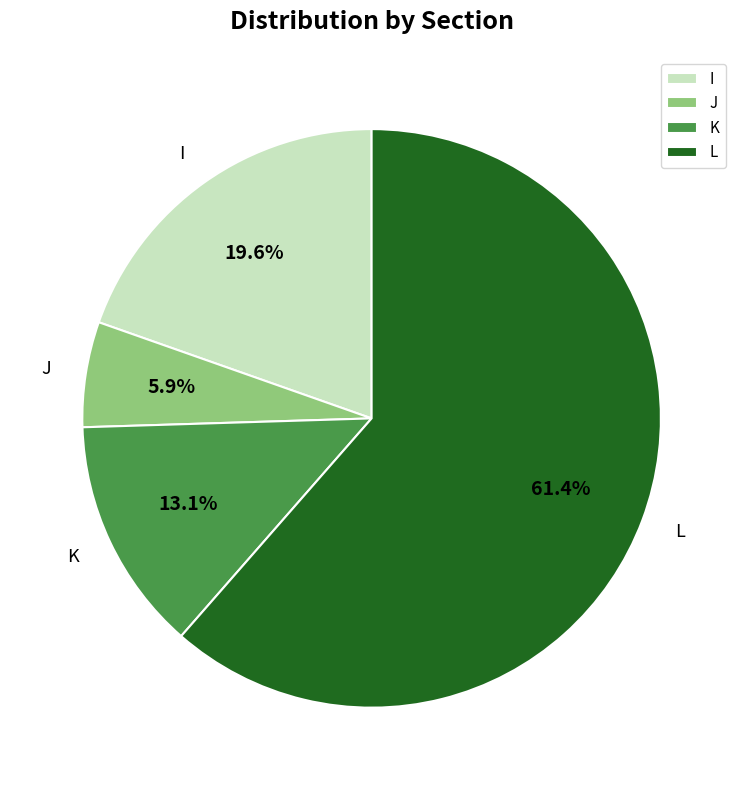

To the nearest percent, what percentage of the pie is L?

61%